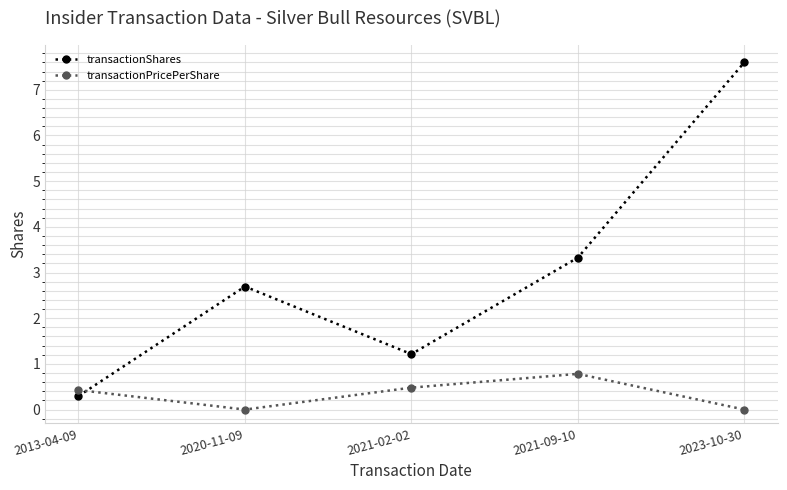

Reading left to right, what are all the values shown in this chart?

transactionShares: 2013-04-09=0.3	2020-11-09=2.7	2021-02-02=1.2	2021-09-10=3.3	2023-10-30=7.6
transactionPricePerShare: 2013-04-09=0.4	2020-11-09=0.0	2021-02-02=0.5	2021-09-10=0.8	2023-10-30=0.0